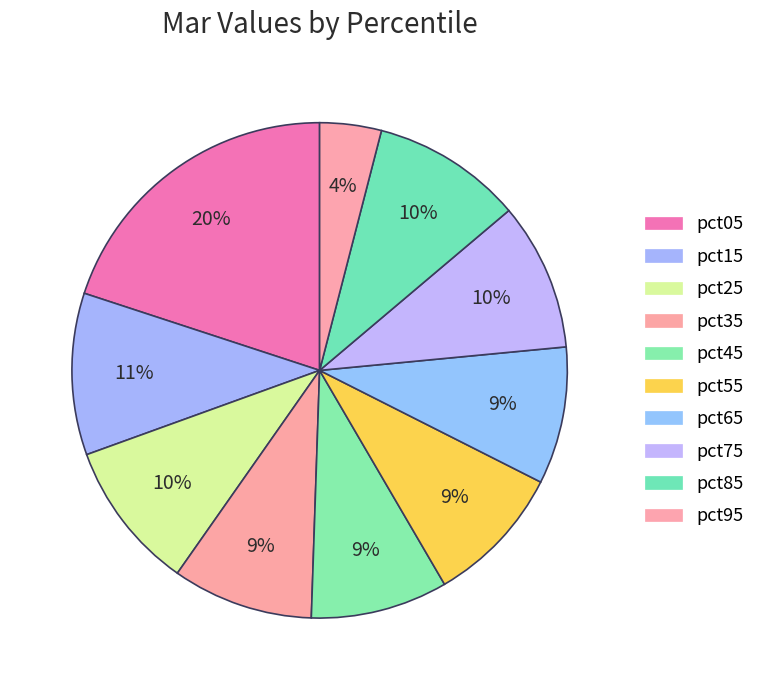

Is the sum of pct25 and pct45 greater than half?

No